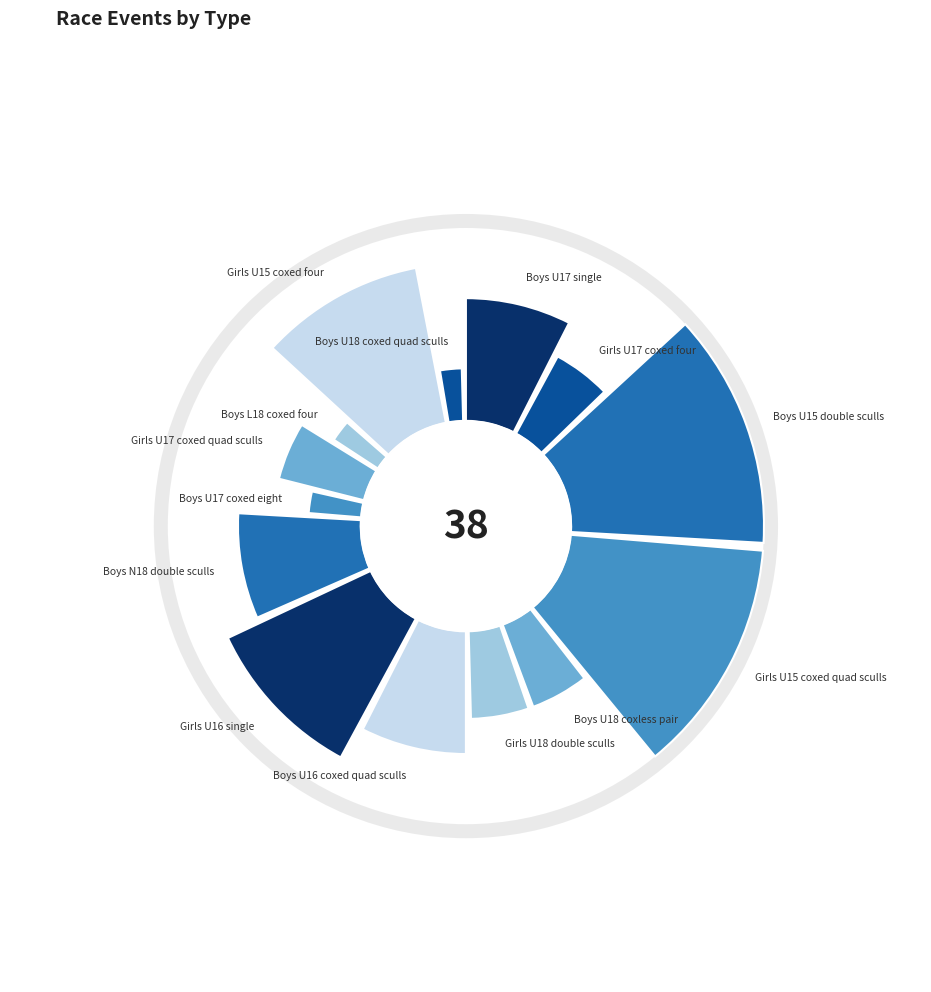

Does Girls U15 coxed four represent more than half of the total?

No